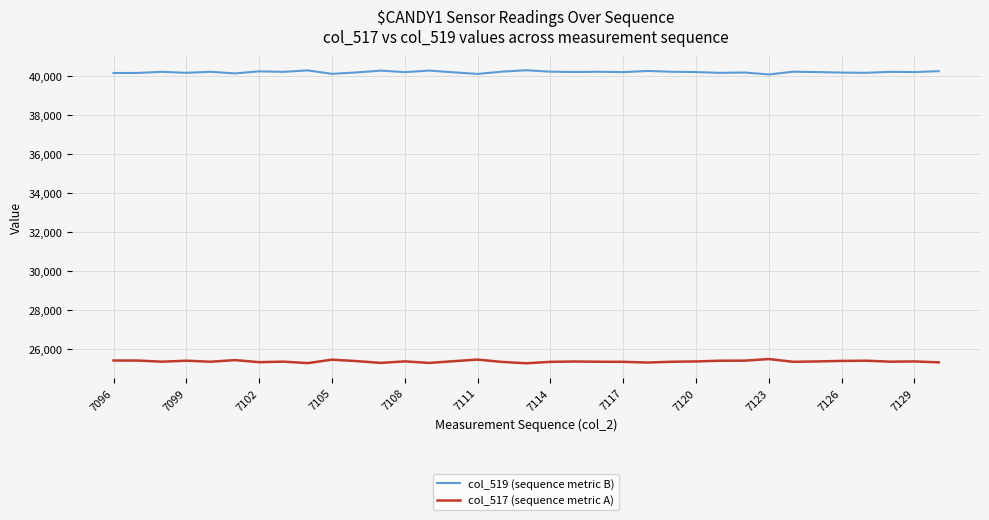

What is the minimum value shown in the chart?

25254